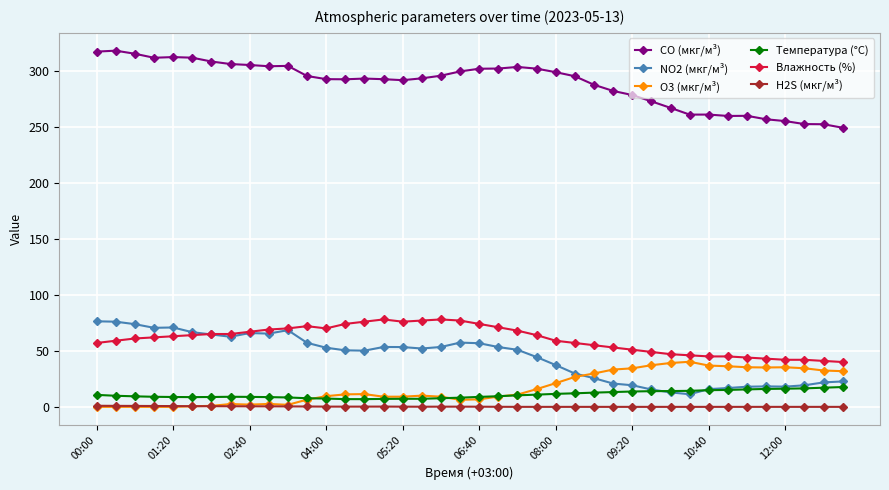

True or false: O3 (мкг/м³) has more than 2 interior local peaks.

True